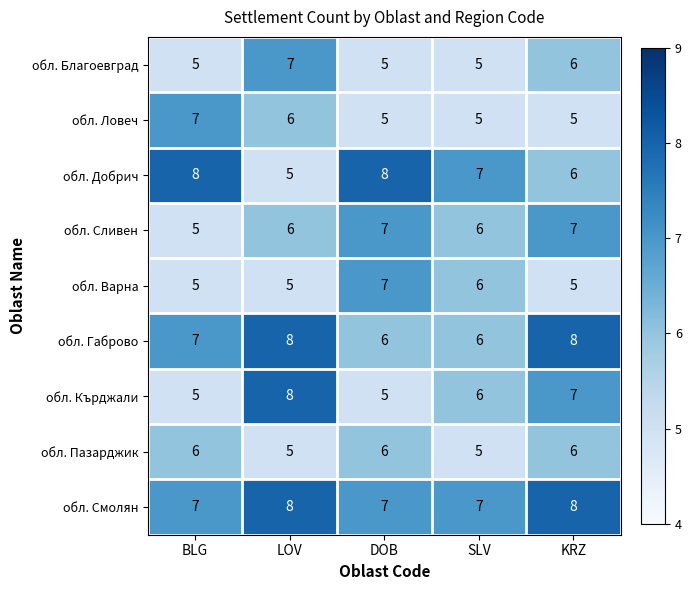

What is the spread (max minus min) of values at BLG?

3